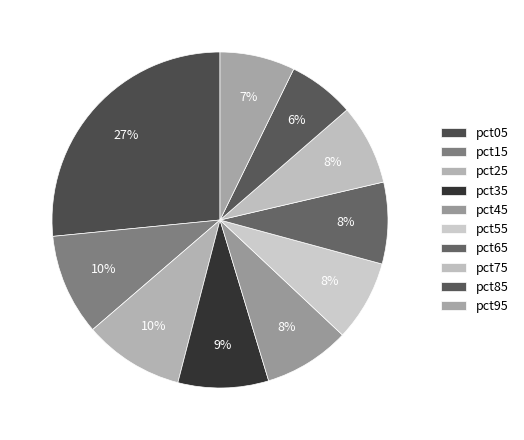

How many slices are in this pie chart?

10